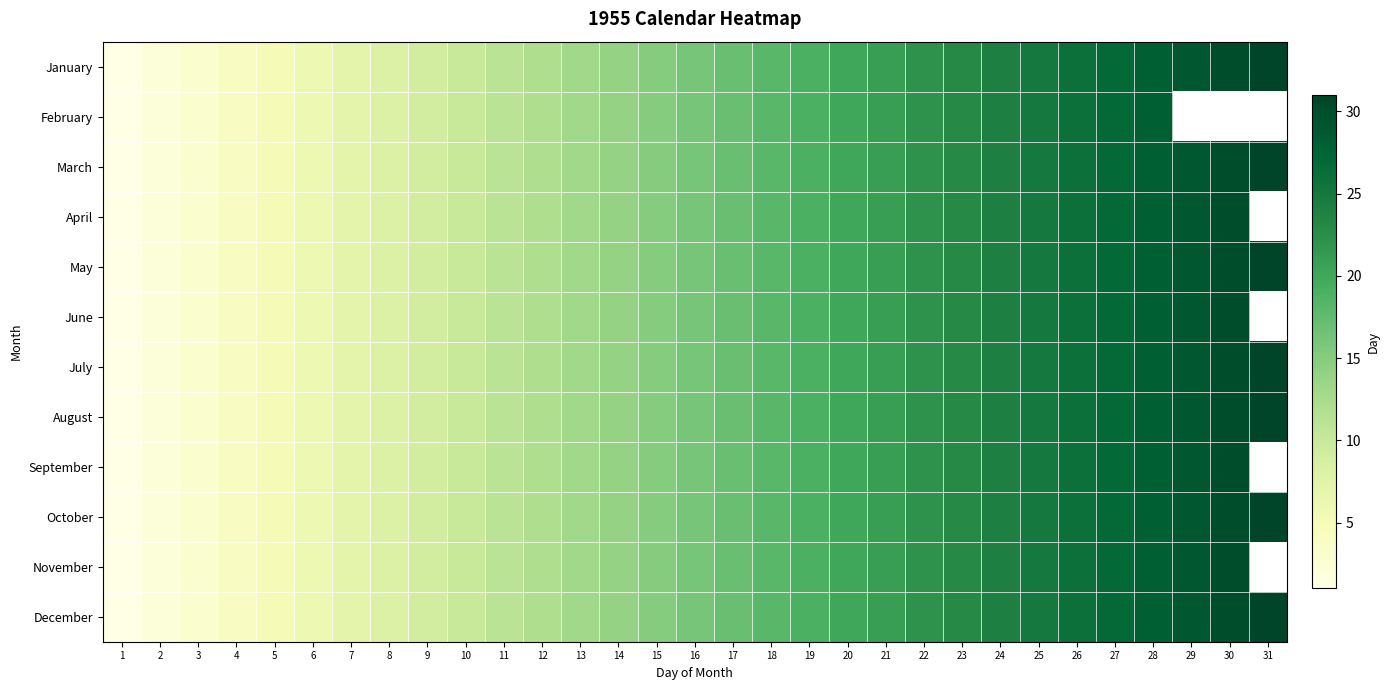

What is the total value across all series at 24?

288